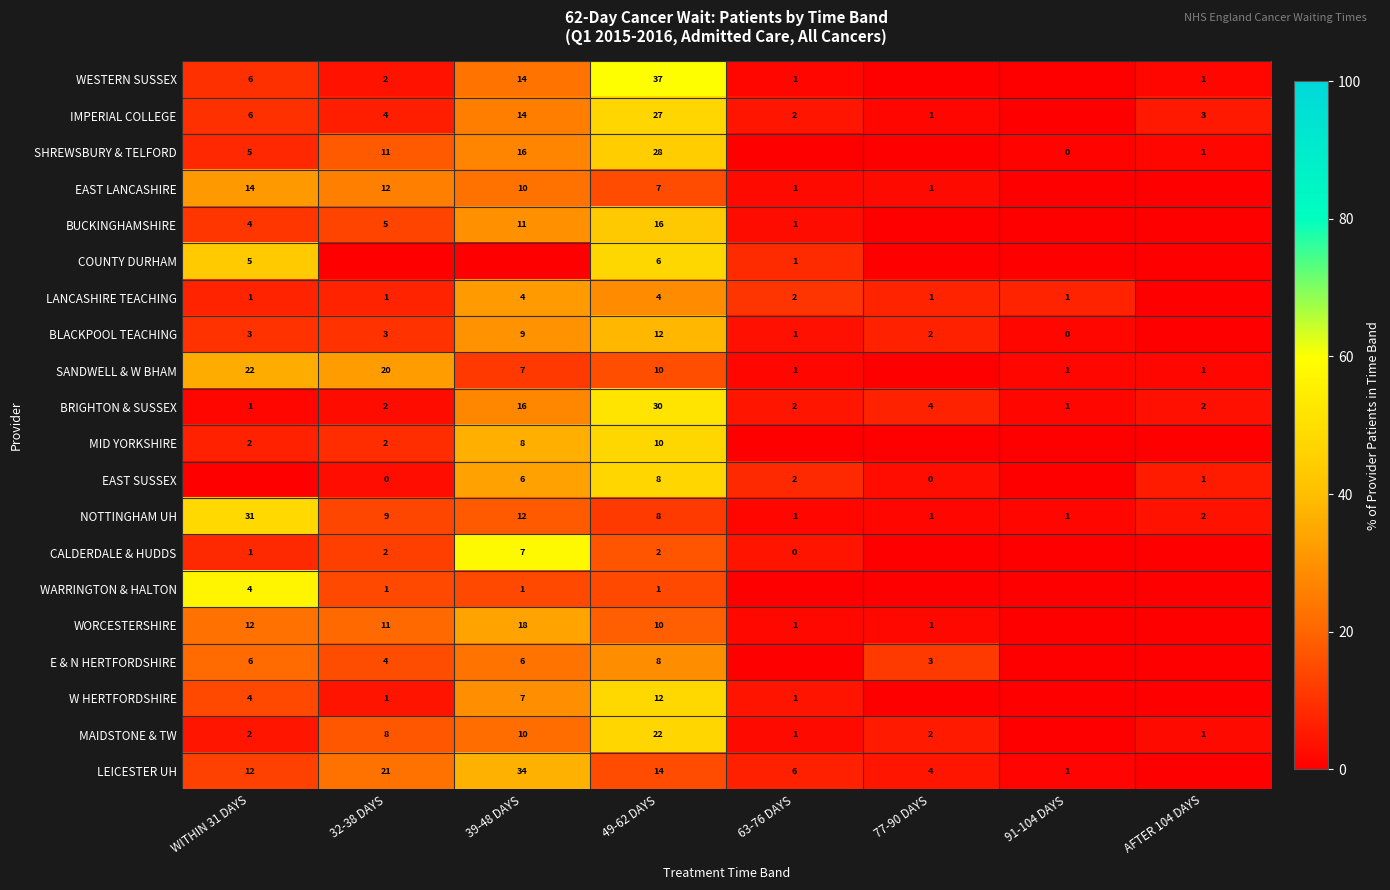

Is the value of LEICESTER UH at 49-62 DAYS greater than the value of COUNTY DURHAM at 63-76 DAYS?

Yes